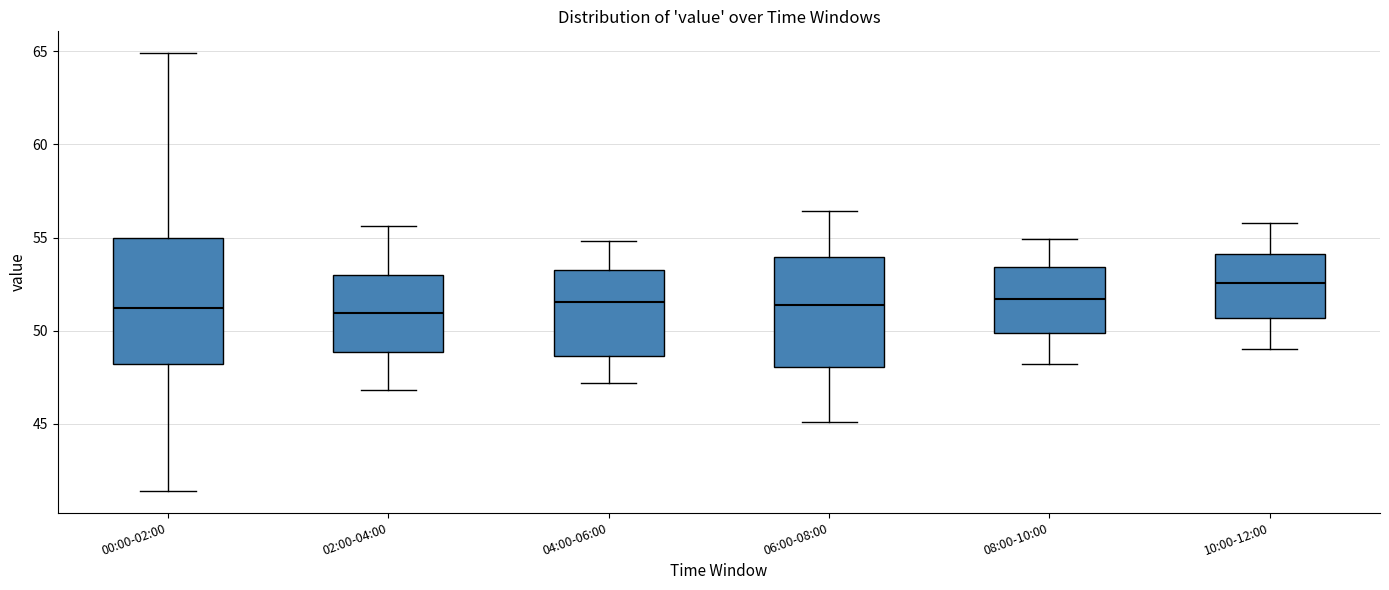

Reading left to right, transcribe this box plot: for each box, give where its median line is, the range the box spans, and where its two whiskers end, as read against the y-axis. The values are not printed on the chart, so give them approximately, as read against the axis.

00:00-02:00: median 51.0, box 48.0 to 55.0, whiskers 41.5 to 65.0
02:00-04:00: median 51.0, box 49.0 to 53.0, whiskers 47.0 to 55.5
04:00-06:00: median 51.5, box 48.5 to 53.5, whiskers 47.0 to 55.0
06:00-08:00: median 51.5, box 48.0 to 54.0, whiskers 45.0 to 56.5
08:00-10:00: median 51.5, box 50.0 to 53.5, whiskers 48.0 to 55.0
10:00-12:00: median 52.5, box 50.5 to 54.0, whiskers 49.0 to 56.0